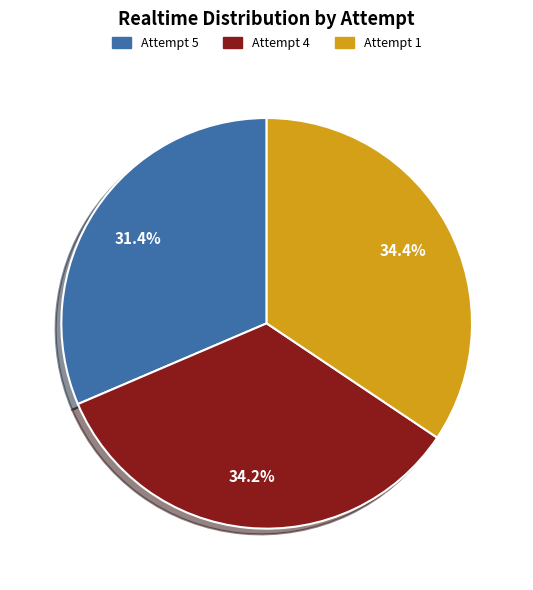

What is the ratio of the value at Attempt 5 to the value at Attempt 1?

0.9